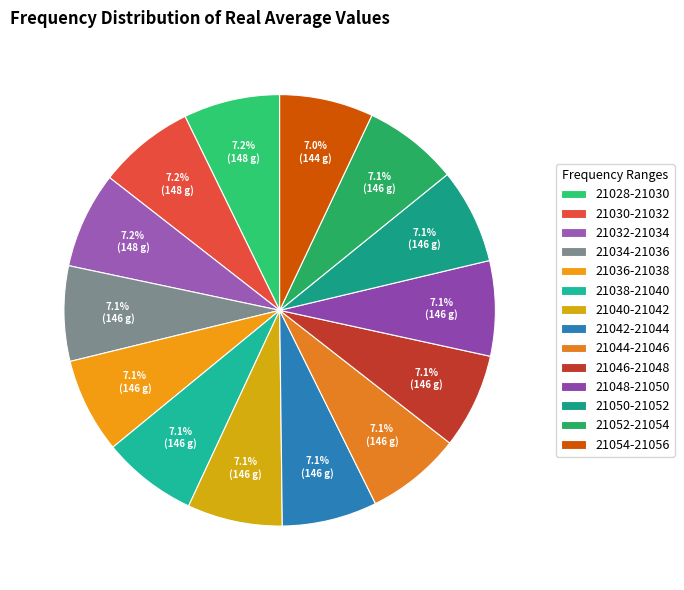

What is the total percentage of 21030-21032 and 21034-21036?

14.3%